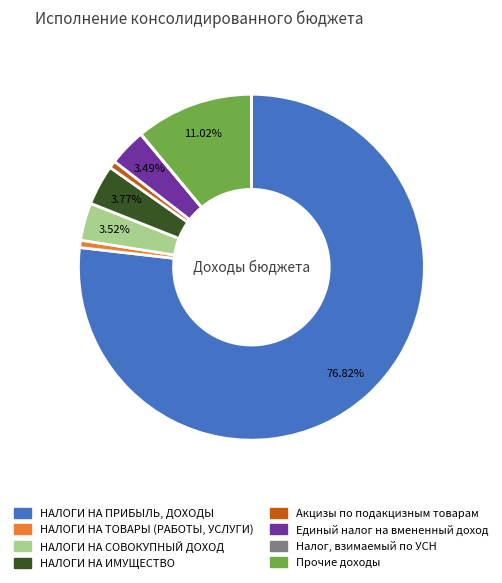

Is there a majority slice in this chart?

Yes